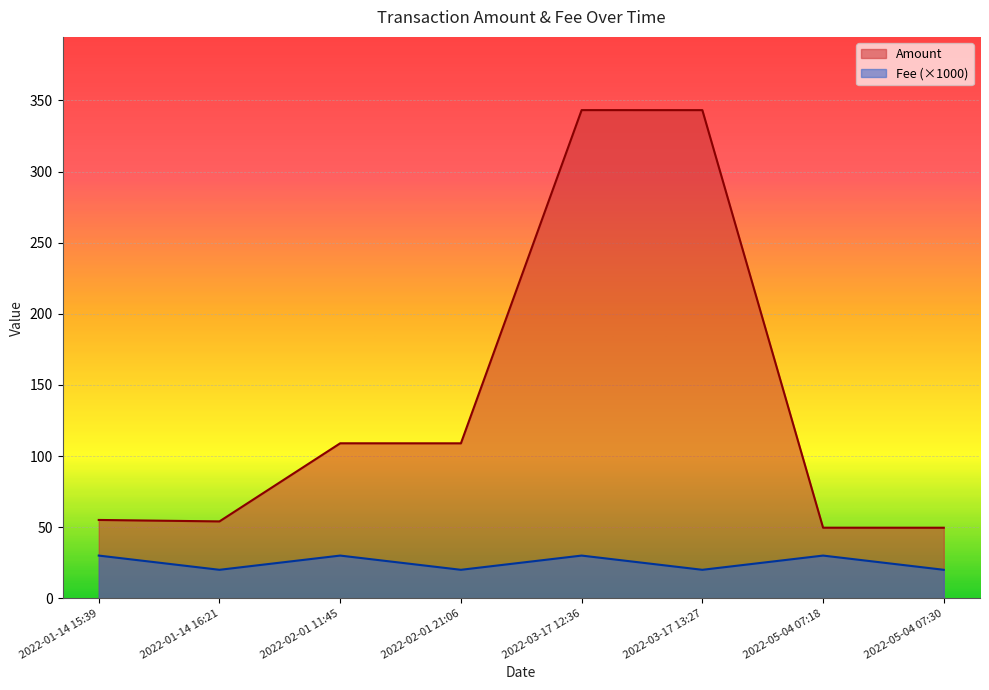

What is the difference between the highest and lowest values at 2022-01-14 16:21?

34.0